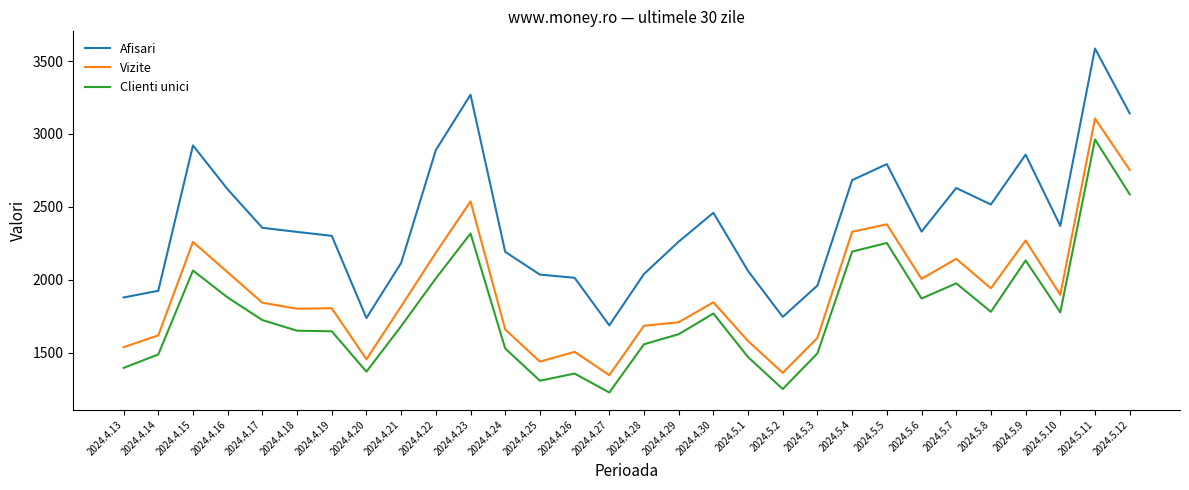

Rank the series by their average value, from highest to lowest.

Afisari, Vizite, Clienti unici